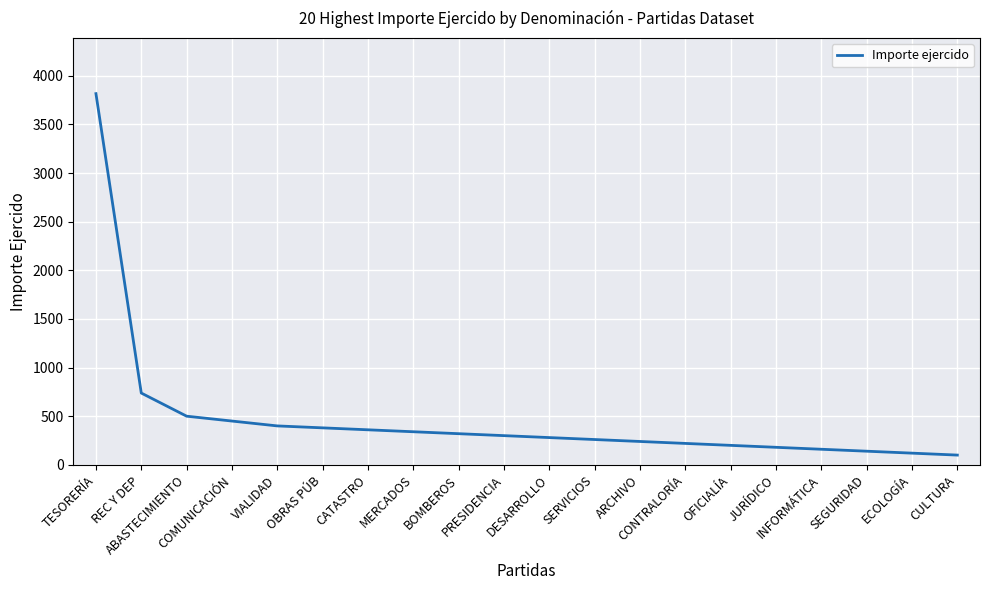

Reading left to right, what are all the values shown in this chart?

3816.5	738.0	500.0	450.0	400.0	380.0	360.0	340.0	320.0	300.0	280.0	260.0	240.0	220.0	200.0	180.0	160.0	140.0	120.0	100.0